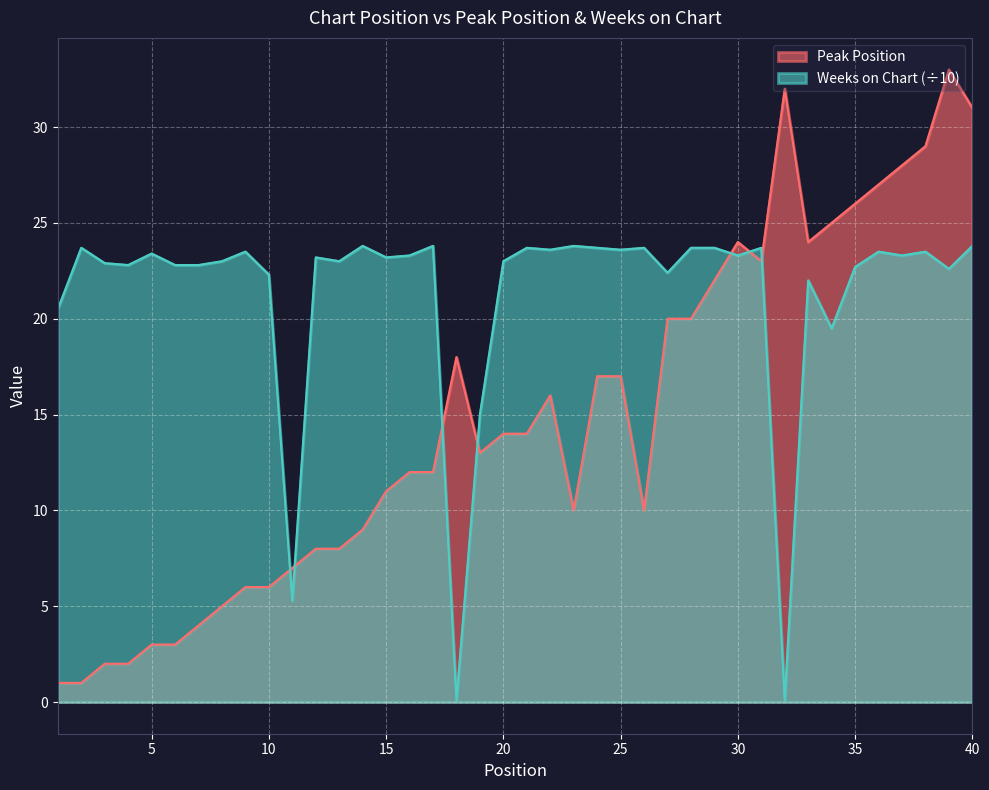

Which has a higher value, 24 or 36?

36